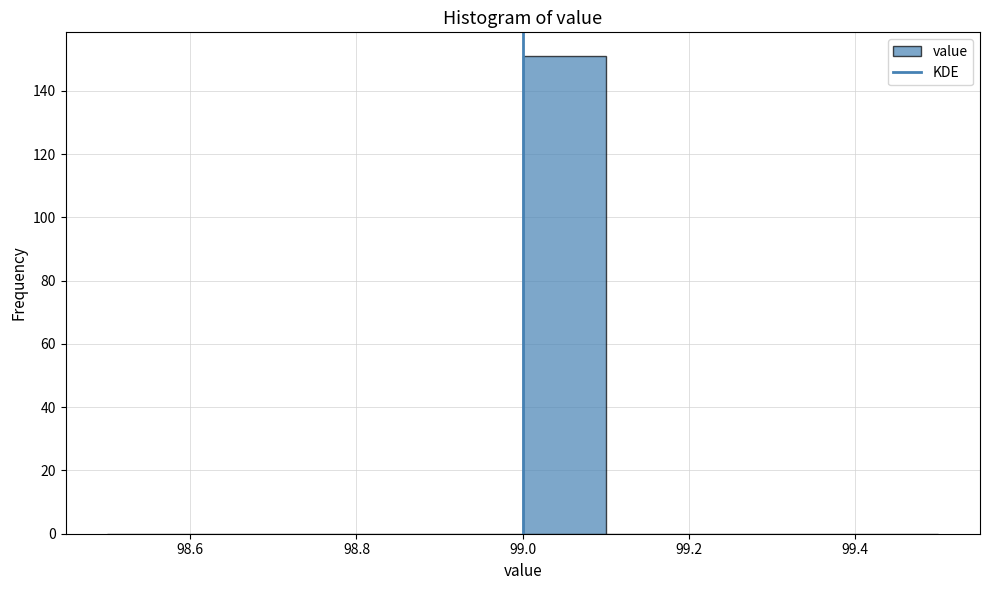

Reading left to right, list every bar in this chart as the range it spans on the x-axis followed by its height. The values are not printed on the chart, so give them approximately, as read against the axis.

98.5 to 98.6: 0
98.6 to 98.7: 0
98.7 to 98.8: 0
98.8 to 98.9: 0
98.9 to 99.0: 0
99.0 to 99.1: 152
99.1 to 99.2: 0
99.2 to 99.3: 0
99.3 to 99.4: 0
99.4 to 99.5: 0